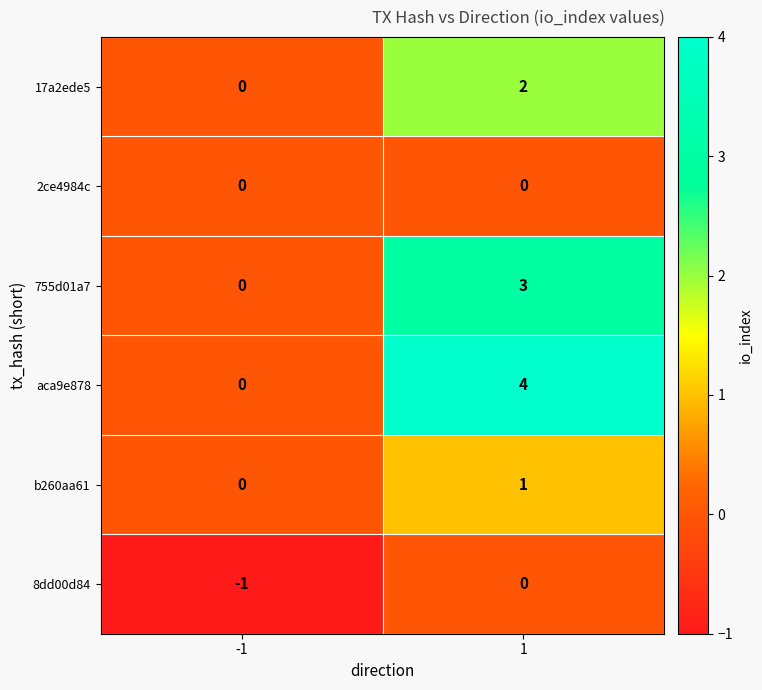

List the labels in order of 755d01a7 value, smallest first.

-1, 1